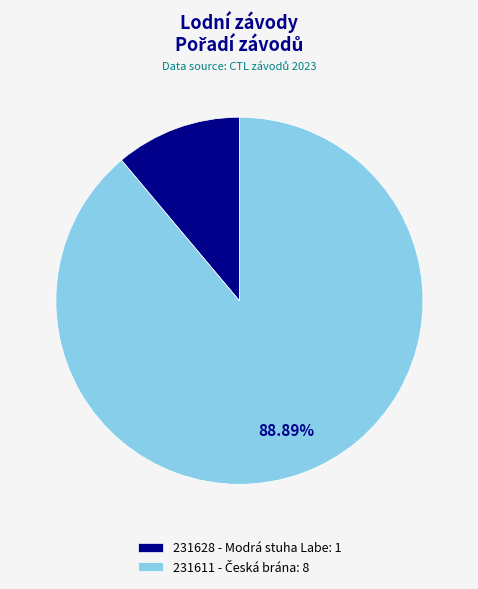

Does any single category account for the majority?

Yes